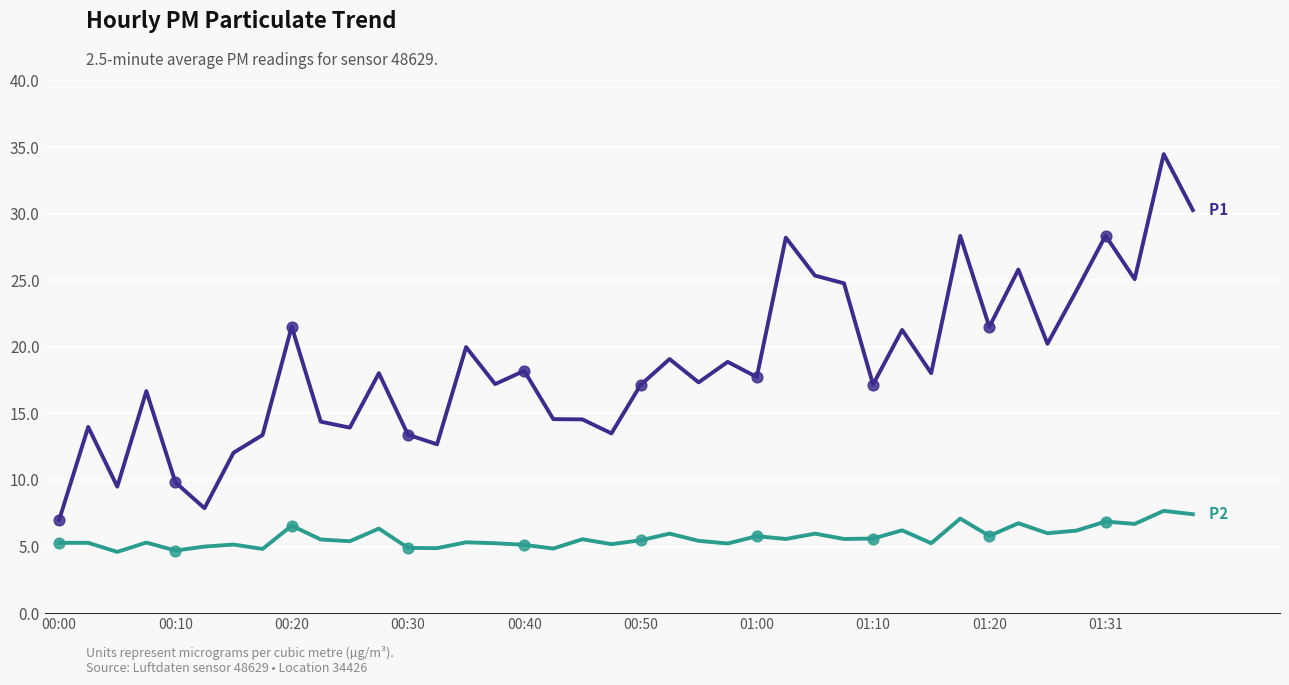

What is the smallest value displayed?

4.6